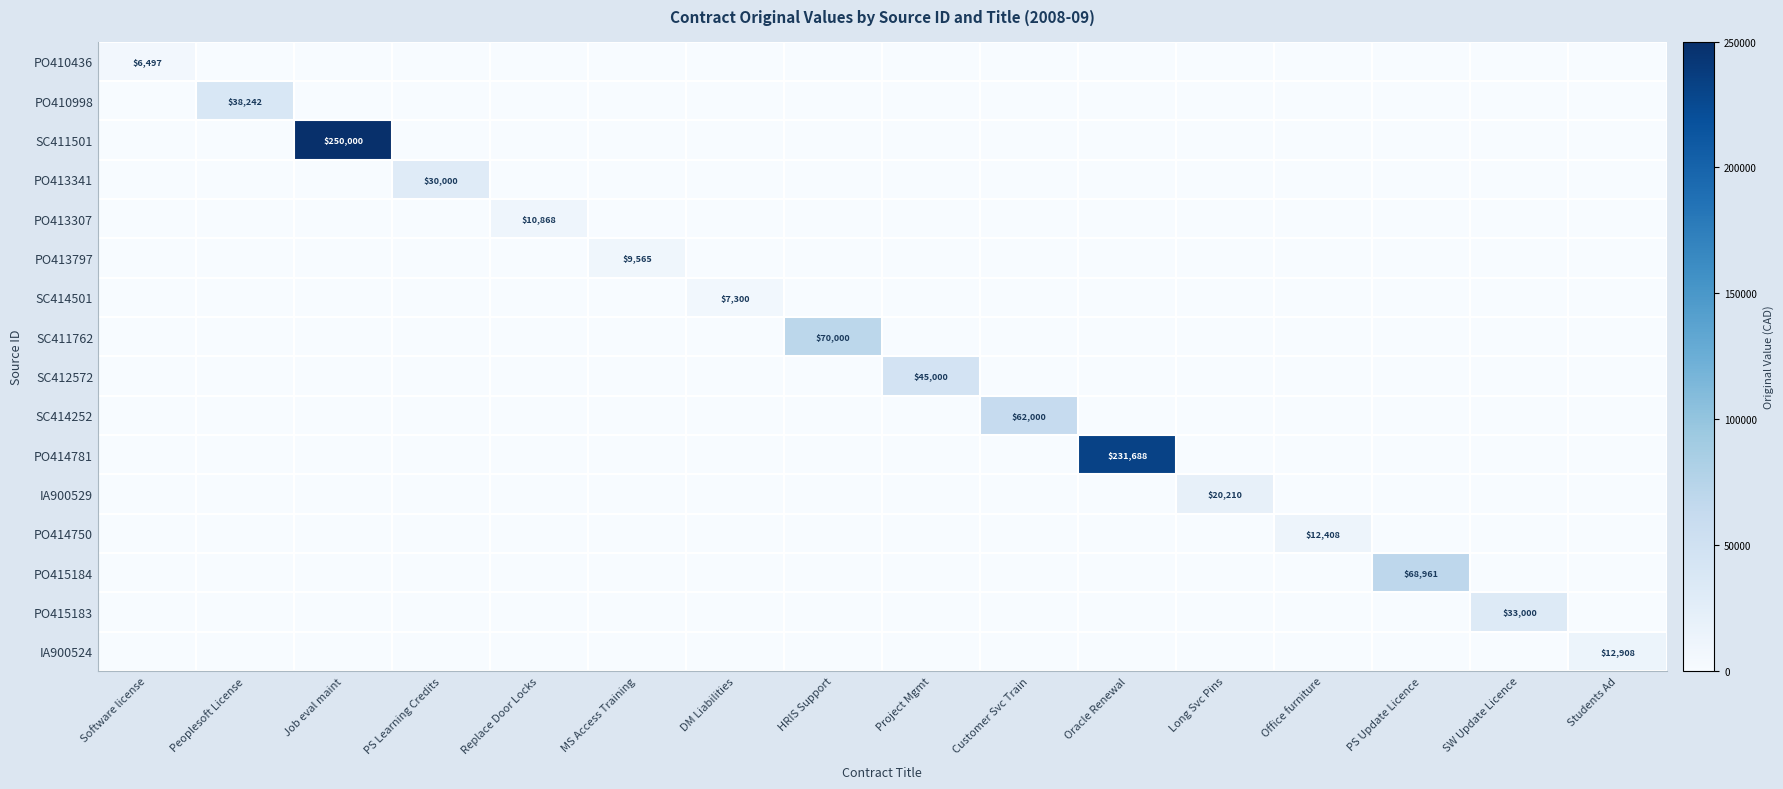

Which series has the largest total across all categories?

SC411501